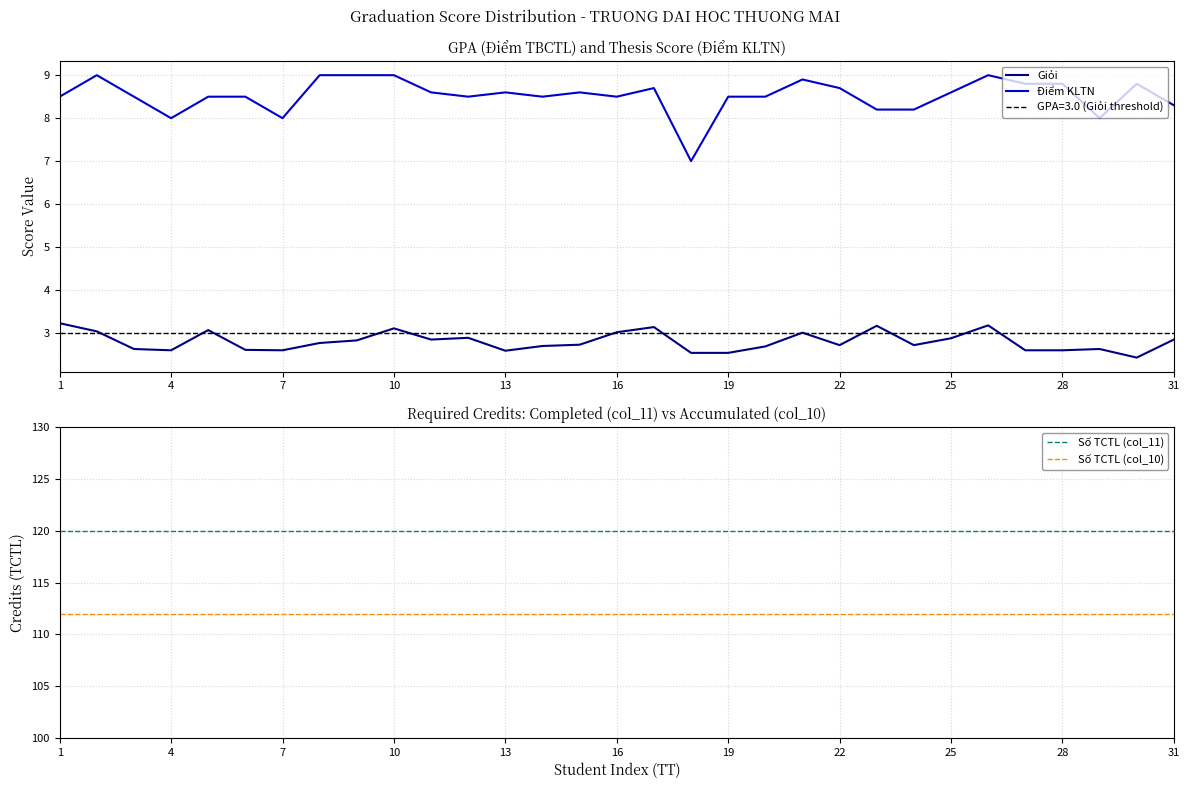

List the series in order of their peak value, highest first.

Số TCTL (col_11), Số TCTL (col_10), Điểm KLTN, Giỏi